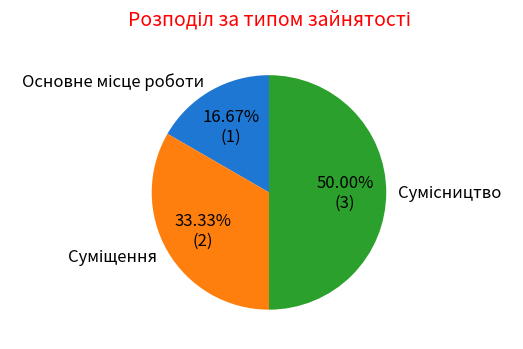

To the nearest percent, what is the combined percentage of Сумісництво and Суміщення?

83%